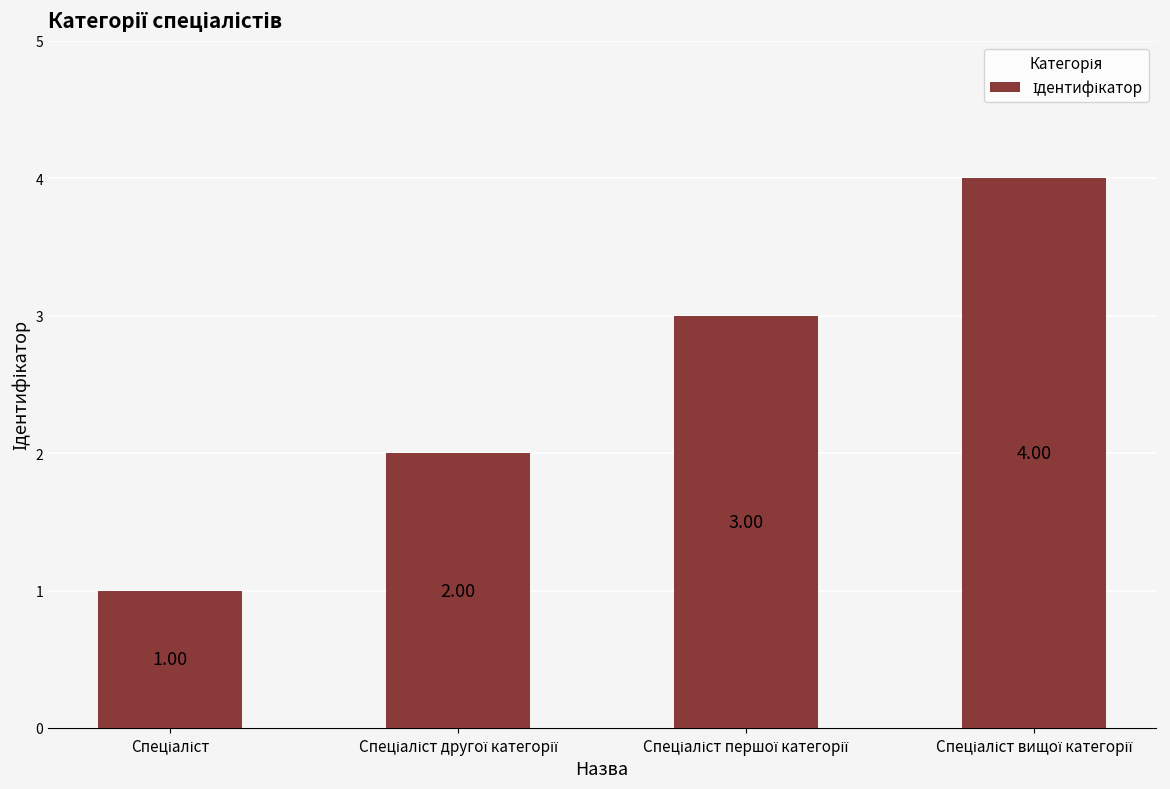

The chart shows a value of 1 at Спеціаліст першої категорії. True or false?

False